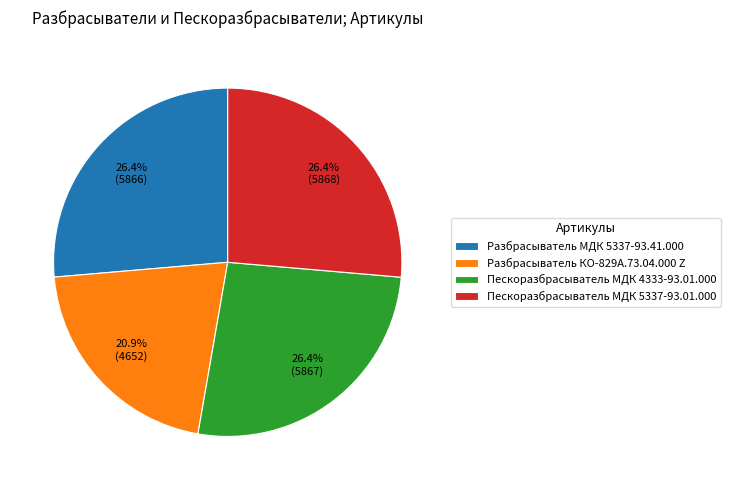

Count the number of slices in the pie.

4